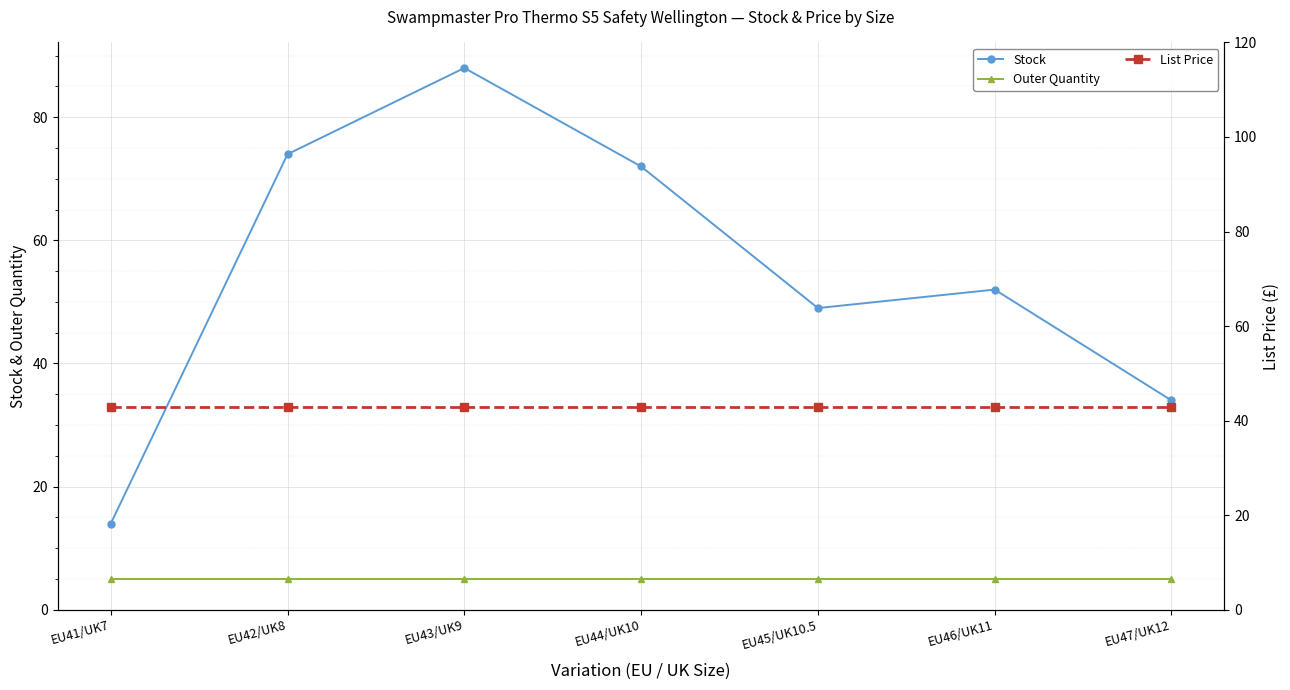

Count the number of data series in this chart.

3